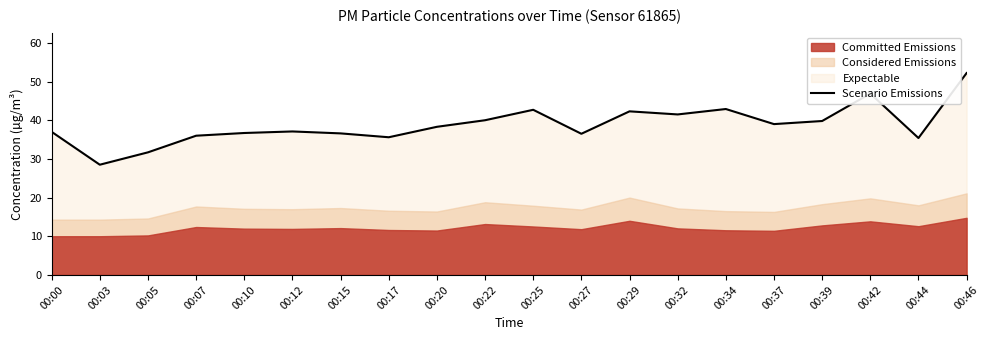

True or false: there are more than 1 points higher than both neighbors.

True